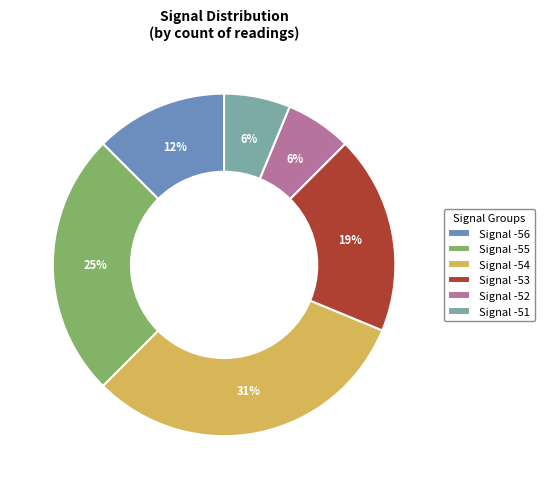

Which category has the biggest portion of the pie?

Signal -54